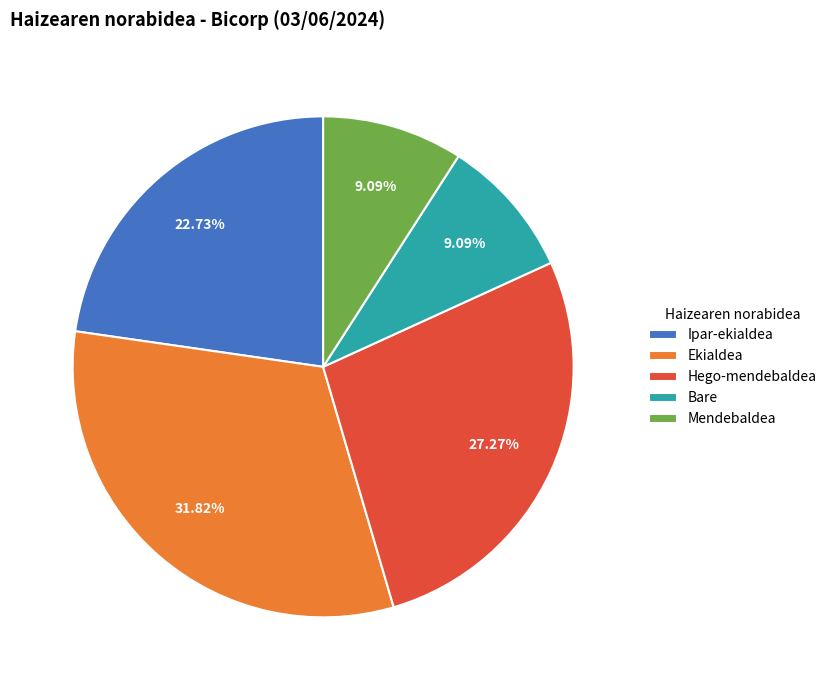

Combined, what portion of the pie is Ipar-ekialdea and Mendebaldea?

31.8%